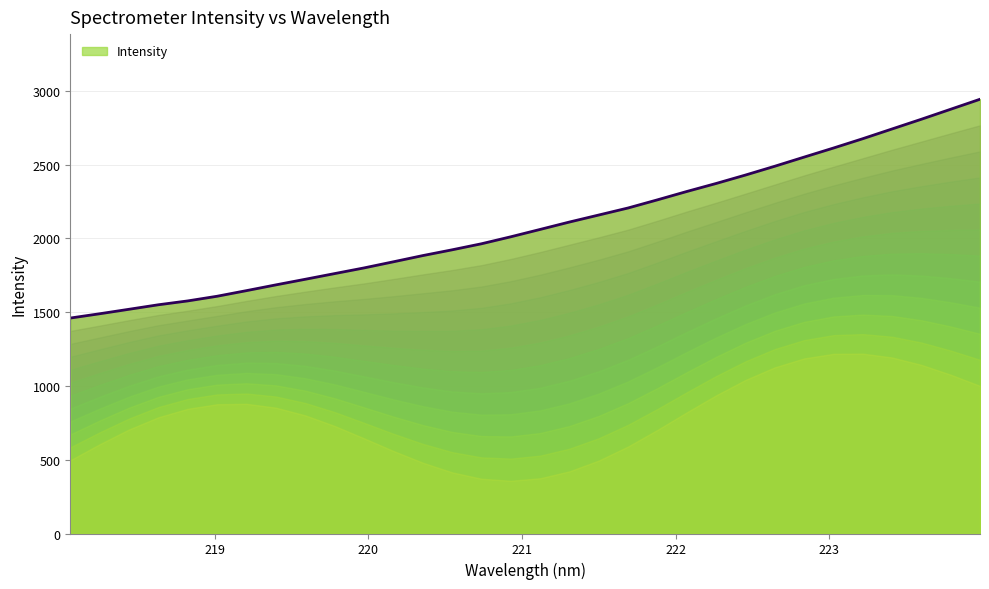

What is the difference between the values at 220.3533 and 223.9802?

1059.8